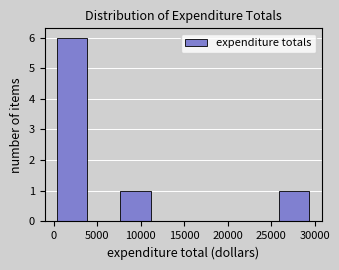

Reading left to right, transcribe this chart: for each bar, give the range it covers on the x-axis and its height. Neither the bar edges nor the heights are printed on the chart, so give them approximately, as read against the axes.

500 to 4000: 6
4000 to 7500: 0
7500 to 11000: 1
11000 to 15000: 0
15000 to 18500: 0
18500 to 22000: 0
22000 to 26000: 0
26000 to 29500: 1